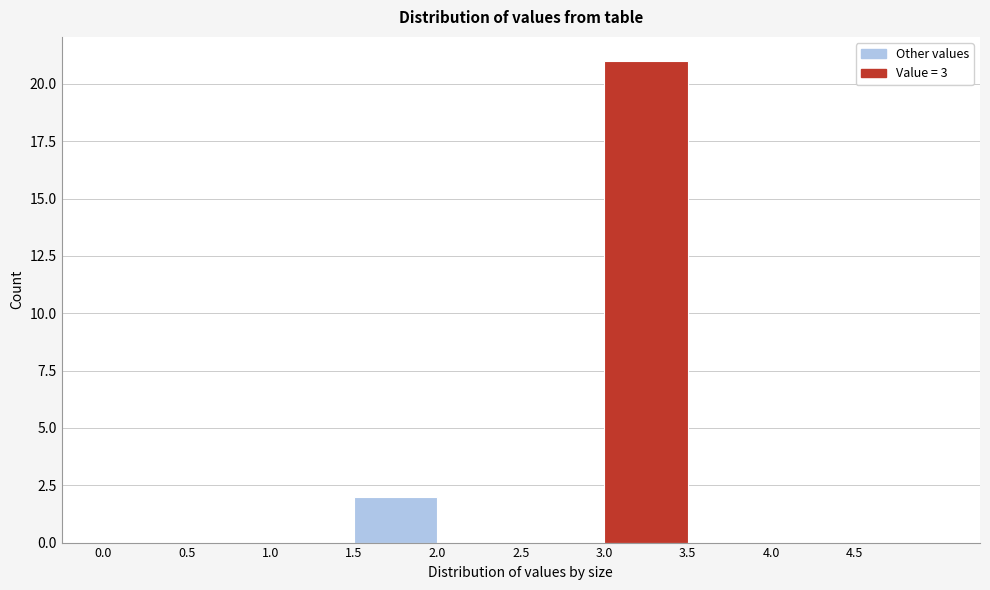

Reading left to right, list every bar in this chart as the range it spans on the x-axis followed by its height. The values are not printed on the chart, so give them approximately, as read against the axis.

0.0 to 0.5: 0
0.5 to 1.0: 0
1.0 to 1.5: 0
1.5 to 2.0: 2
2.0 to 2.5: 0
2.5 to 3.0: 0
3.0 to 3.5: 21
3.5 to 4.0: 0
4.0 to 4.5: 0
4.5 to 5.0: 0